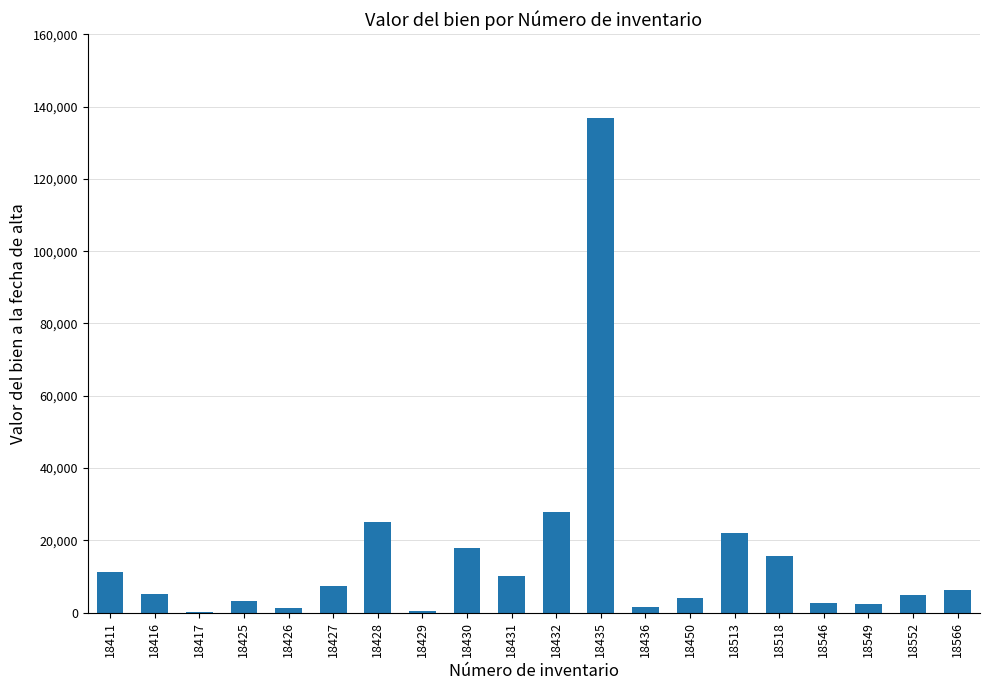

Are the bars horizontal?

No